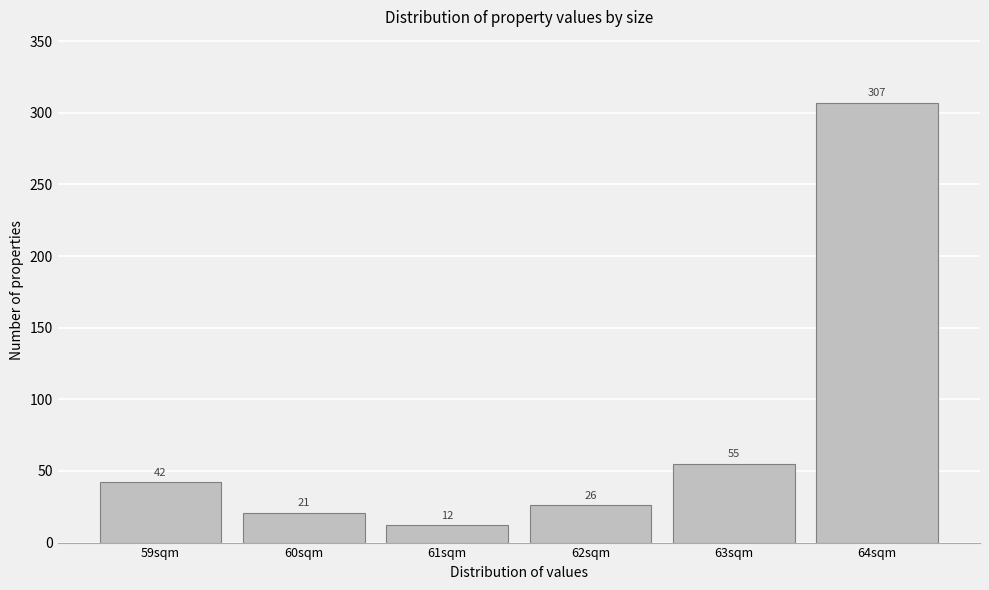

Reading left to right, what are all the values shown in this chart?

59sqm=42	60sqm=21	61sqm=12	62sqm=26	63sqm=55	64sqm=307